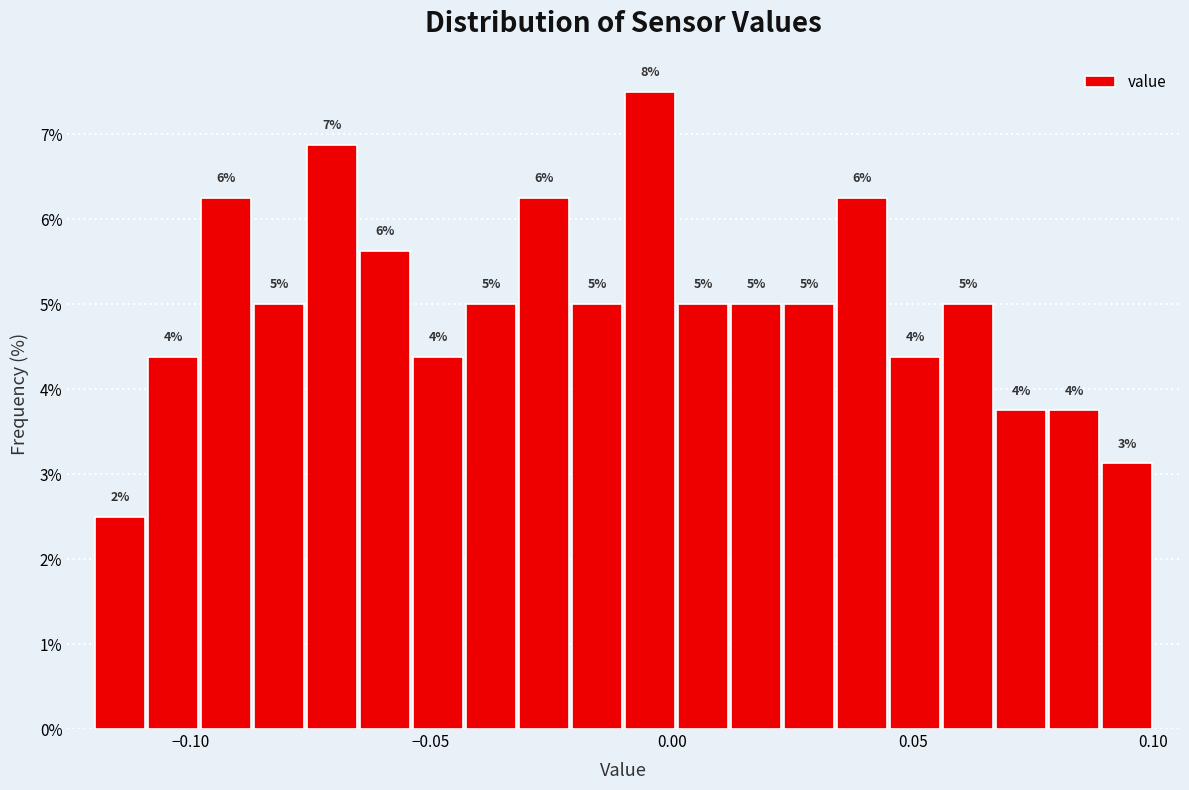

Around what value on the x-axis is the tallest bar? Give the approximate position of its centre, as read against the axis.

-0.005